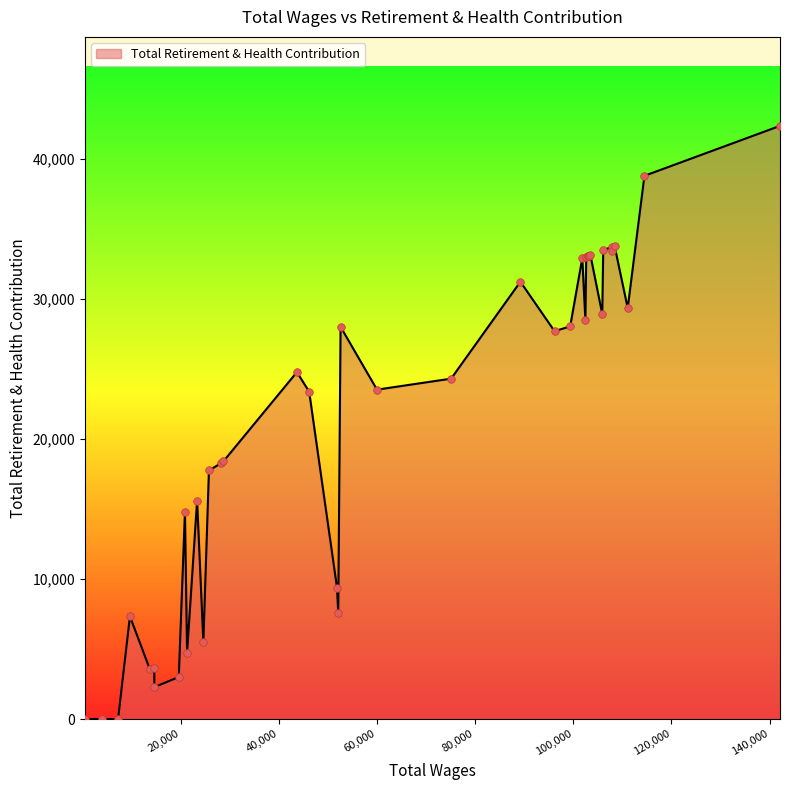

What is the maximum value shown in the chart?

42358